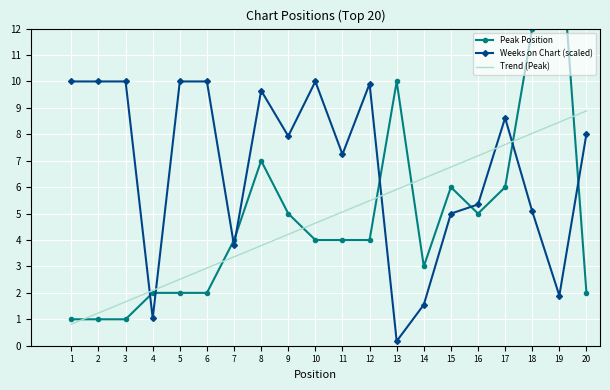

The value of Peak Position at 11 is 4.0. True or false?

True